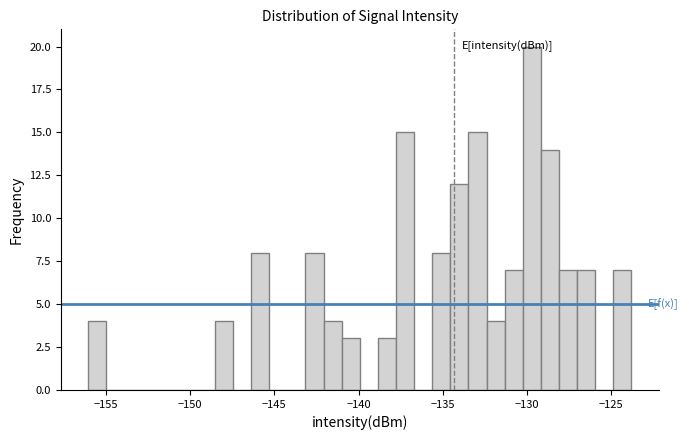

Around what value on the x-axis is the tallest bar? Give the approximate position of its centre, as read against the axis.

-129.5